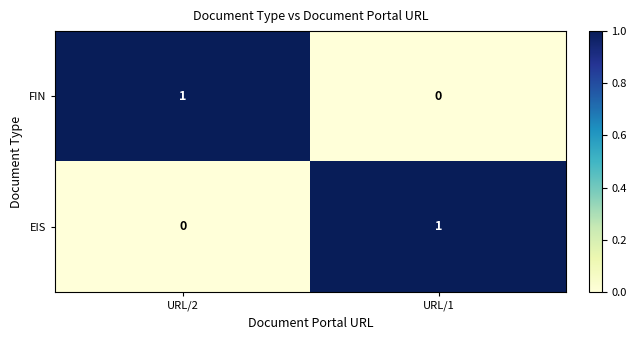

Rank the categories by EIS value from highest to lowest.

URL/1, URL/2